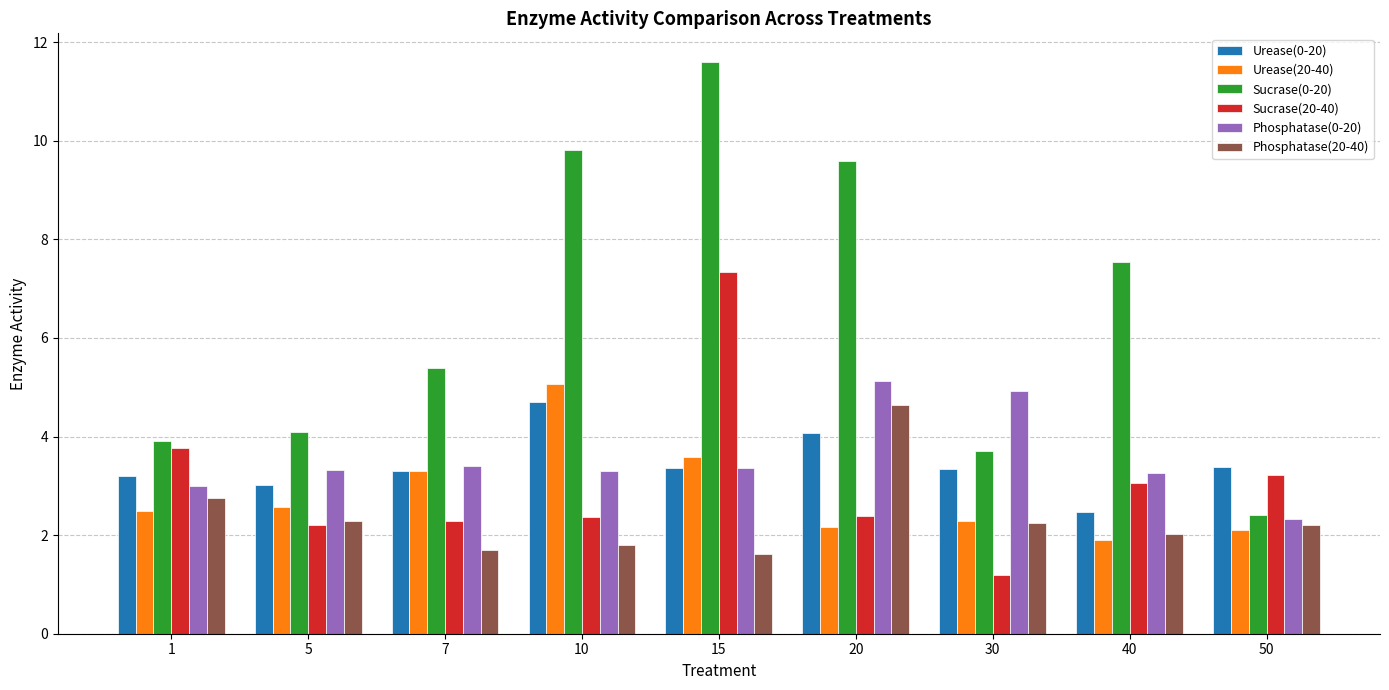

What are all the series names shown in the legend?

Urease(0-20), Urease(20-40), Sucrase(0-20), Sucrase(20-40), Phosphatase(0-20), Phosphatase(20-40)